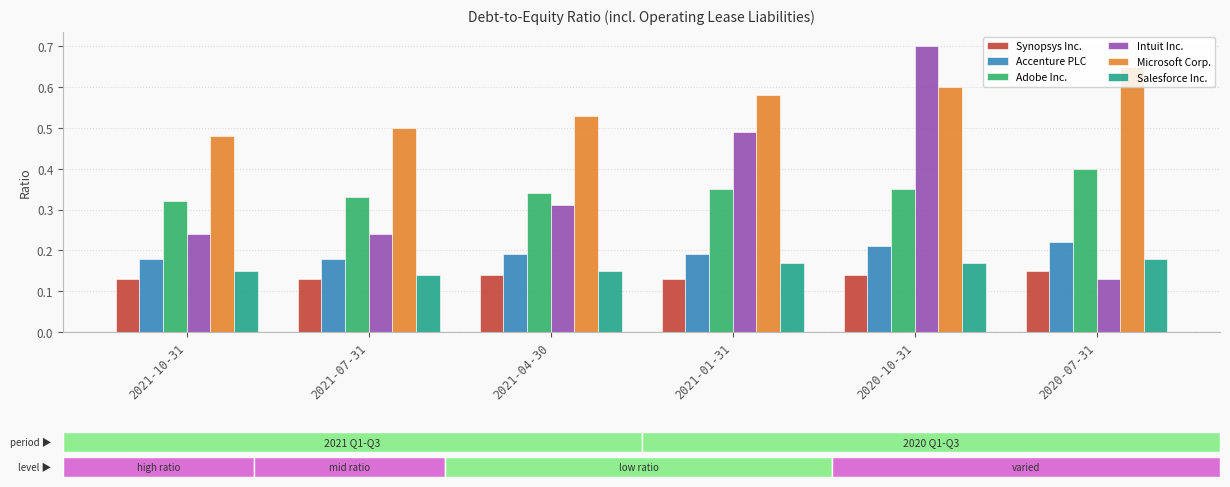

Count the Synopsys Inc. values in the range 0 to 1.

6